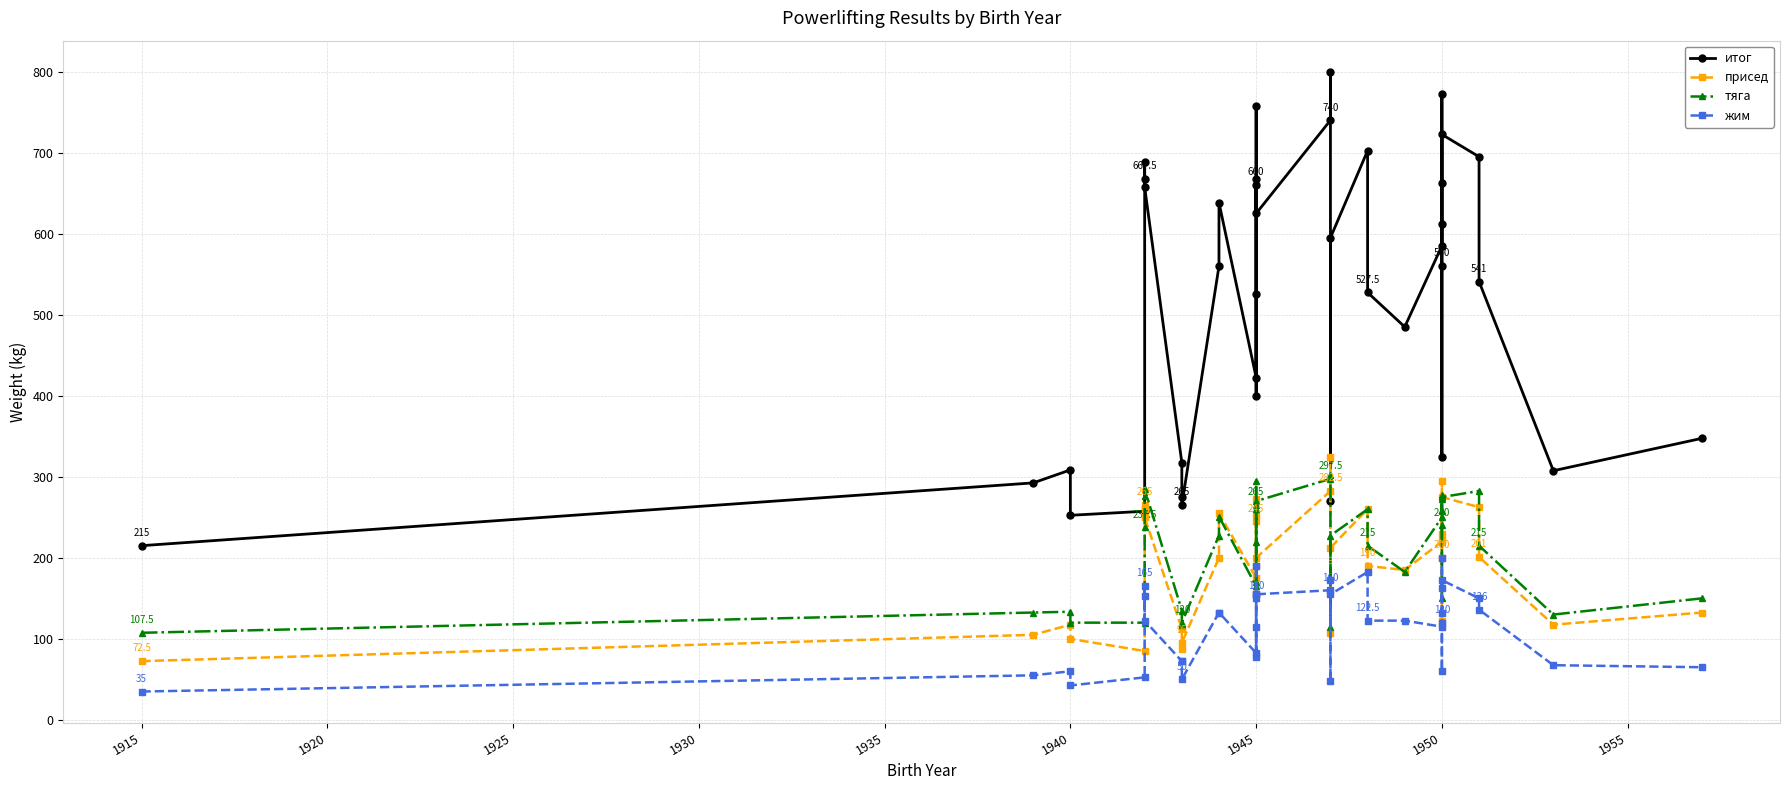

Reading right to left, list all the values displayed in this chart.

итог: 347.5	307.5	541.0	695.0	722.5	662.5	325.0	560.0	612.5	772.5	585.0	485.0	527.5	702.5	595.0	270.0	800.0	740.0	625.0	757.5	400.0	525.0	660.0	667.5	422.5	638.5	560.0	265.0	275.0	317.5	657.5	688.5	667.5	257.5	252.5	308.5	292.5	215.0
присед: 132.5	117.5	201.0	262.5	275.0	230.0	122.5	200.0	222.5	295.0	220.0	185.0	190.0	260.0	212.5	107.5	325.0	282.5	200.0	272.5	155.0	190.0	245.0	252.5	175.0	255.0	200.0	95.0	87.5	112.5	250.0	260.0	265.0	85.0	100.0	117.5	105.0	72.5
тяга: 150.0	130.0	215.0	282.5	275.0	272.5	150.0	240.0	257.5	277.5	250.0	182.5	215.0	260.0	227.5	115.0	302.5	297.5	270.0	295.0	170.0	220.0	265.0	260.0	165.0	251.0	227.5	120.0	117.5	135.0	285.0	276.0	237.5	120.0	120.0	133.5	132.5	107.5
жим: 65.0	67.5	136.0	150.0	172.5	162.5	60.0	120.0	132.5	200.0	115.0	122.5	122.5	182.5	155.0	47.5	172.5	160.0	155.0	190.0	77.5	115.0	150.0	155.0	82.5	132.5	132.5	50.0	72.5	72.5	122.5	152.5	165.0	52.5	42.5	60.0	55.0	35.0